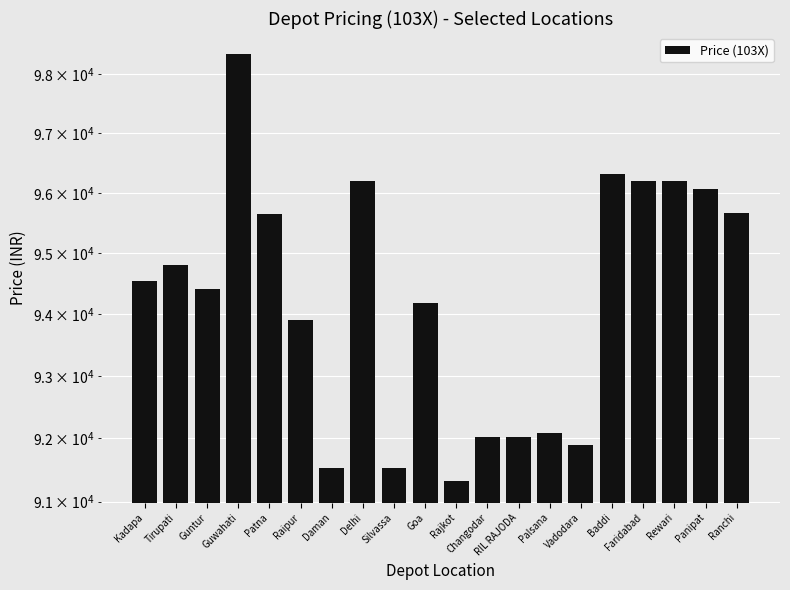

What is the greatest value displayed?

98330